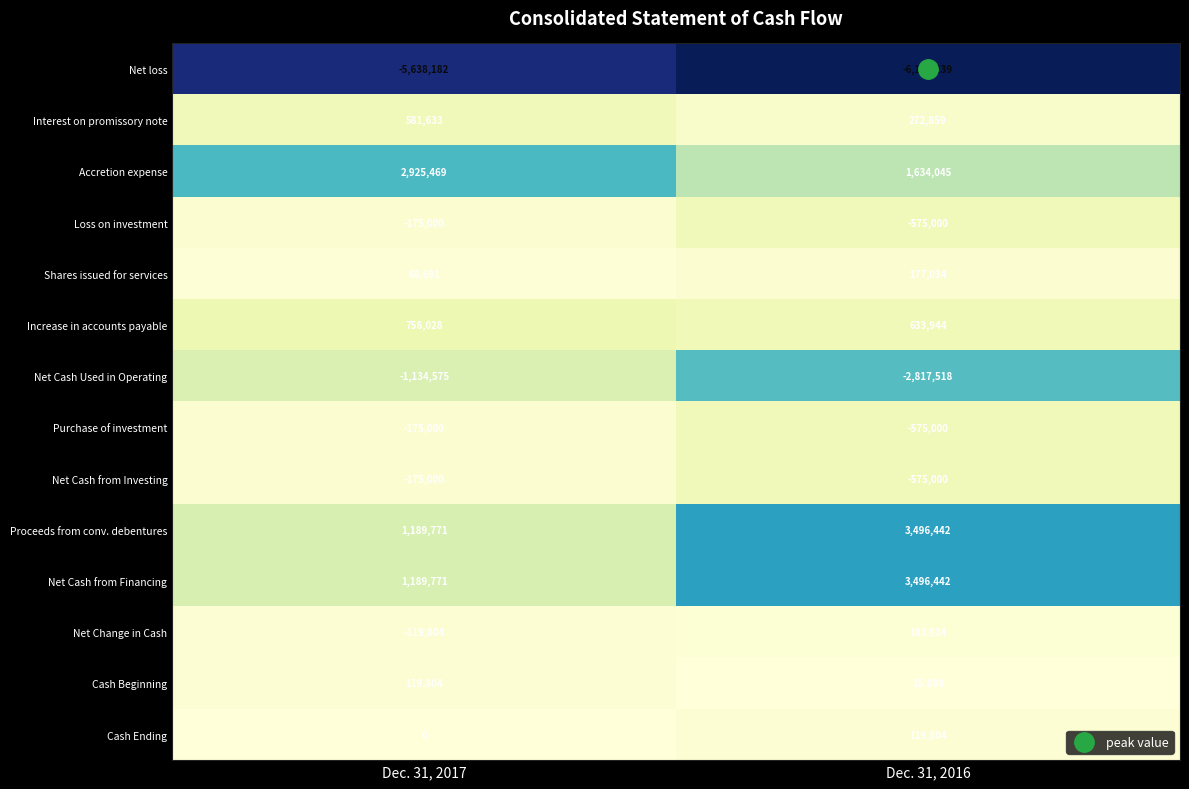

What is the total value across all series at Dec. 31, 2016?

-705383